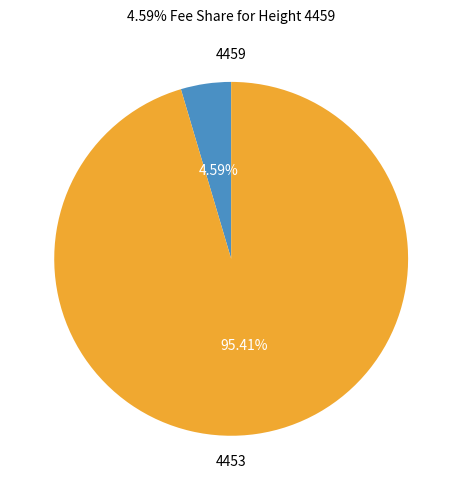

To the nearest percent, what is the average slice percentage?

50%